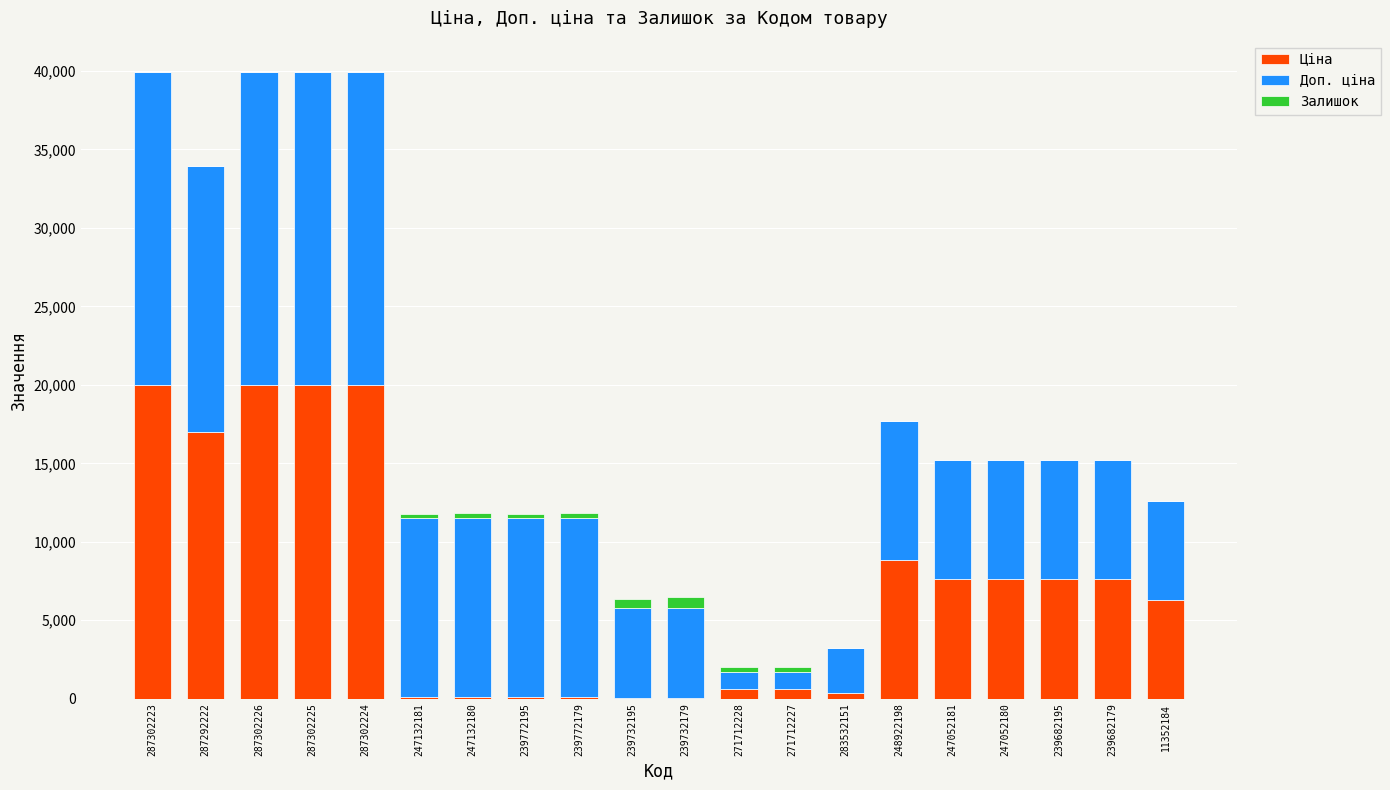

Read the Ціна value at 287302223.

19964.2